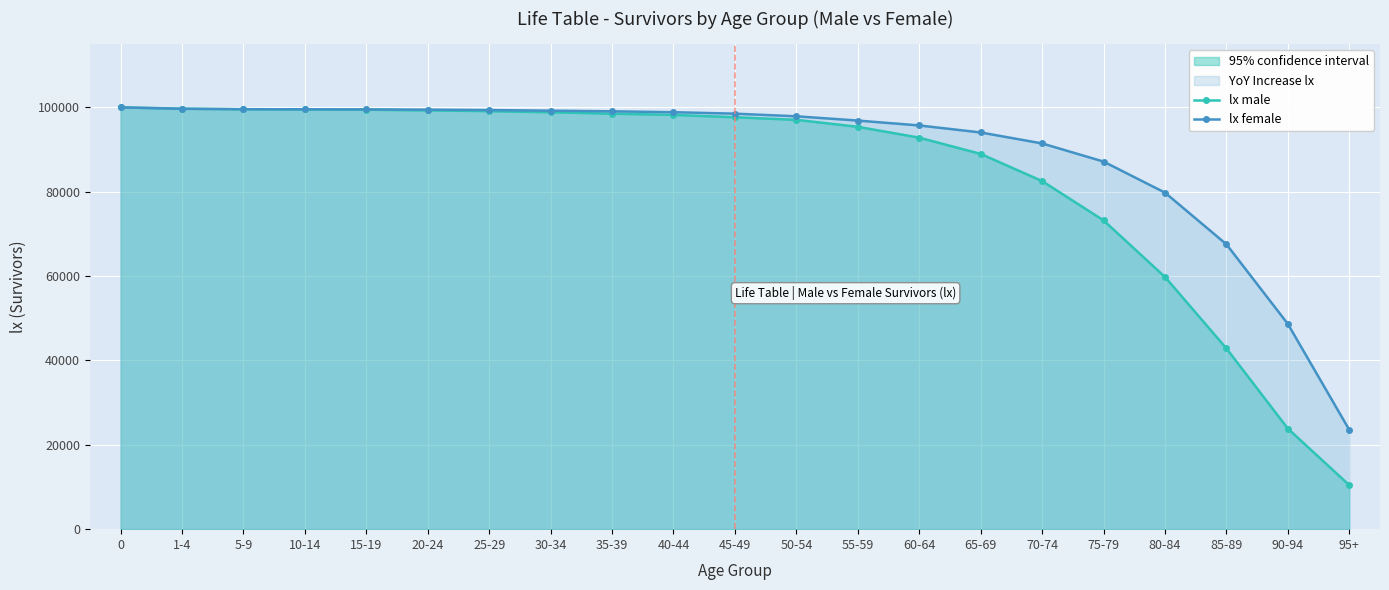

True or false: lx male has more than 0 interior local peaks.

False